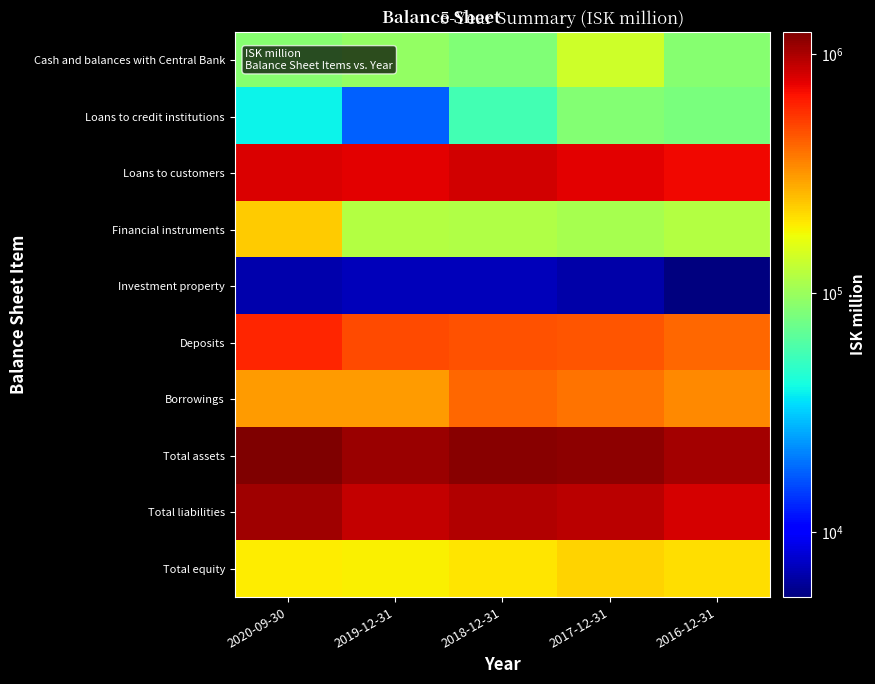

What is the difference between the highest and lowest values at 2018-12-31?

1157235